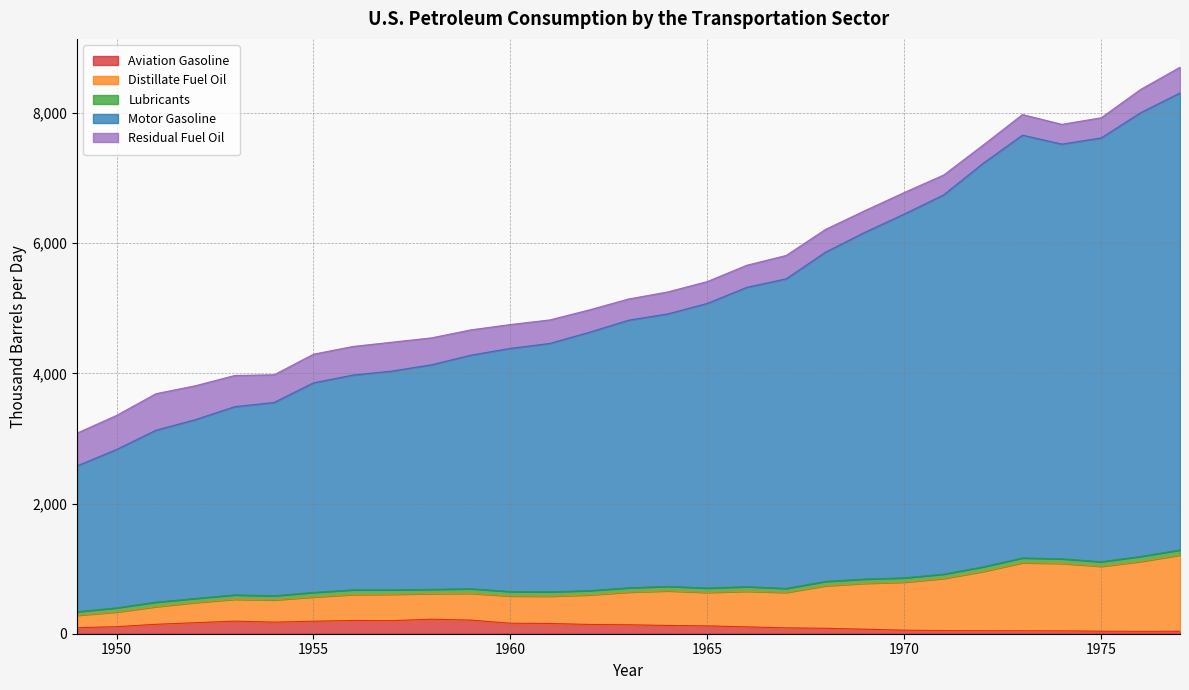

Does the chart display data point markers on the line(s)?

No